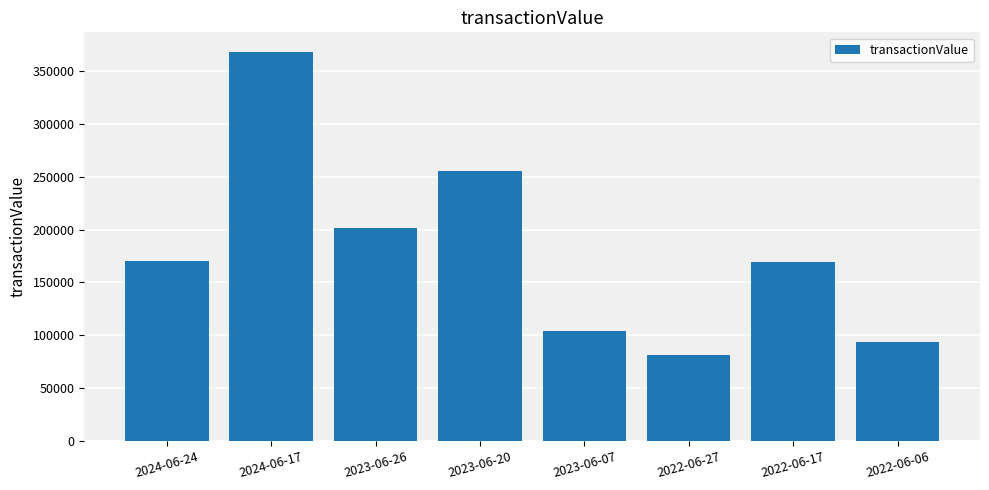

What is the label of the 5th bar from the right?

2023-06-20